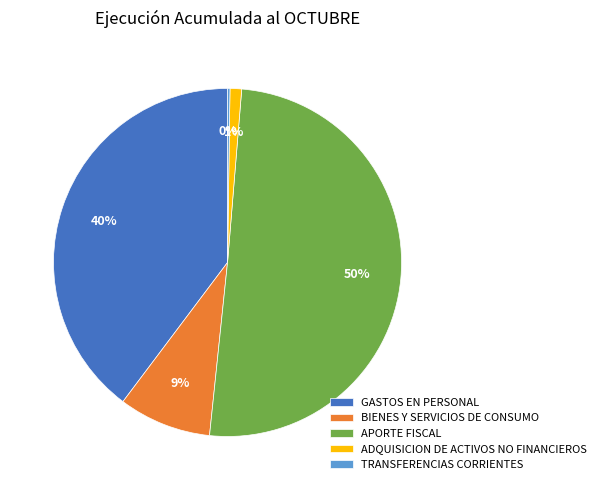

To the nearest percent, what percentage of the pie is APORTE FISCAL?

50%